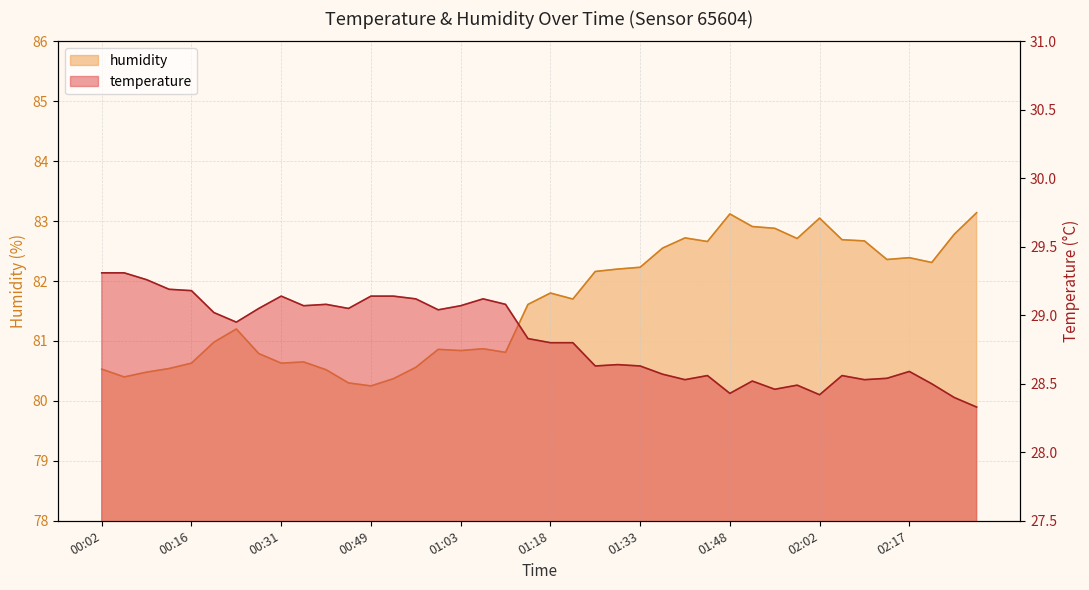

Which series has the largest total across all categories?

humidity